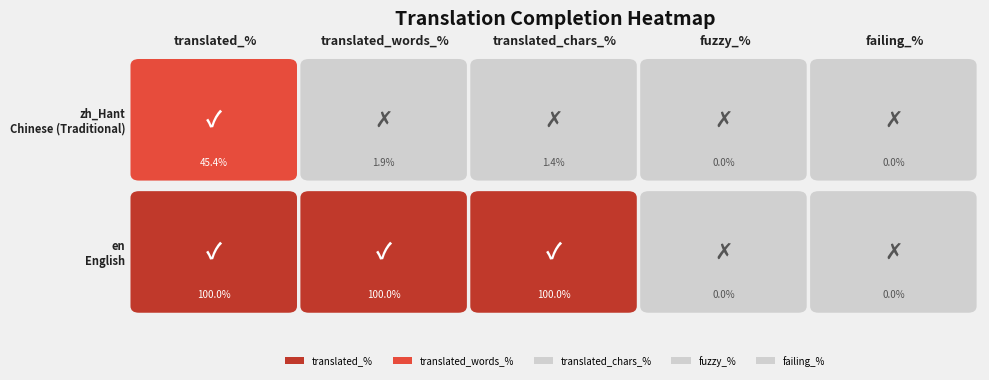

Which series has the largest range (max minus min)?

translated_chars_percent